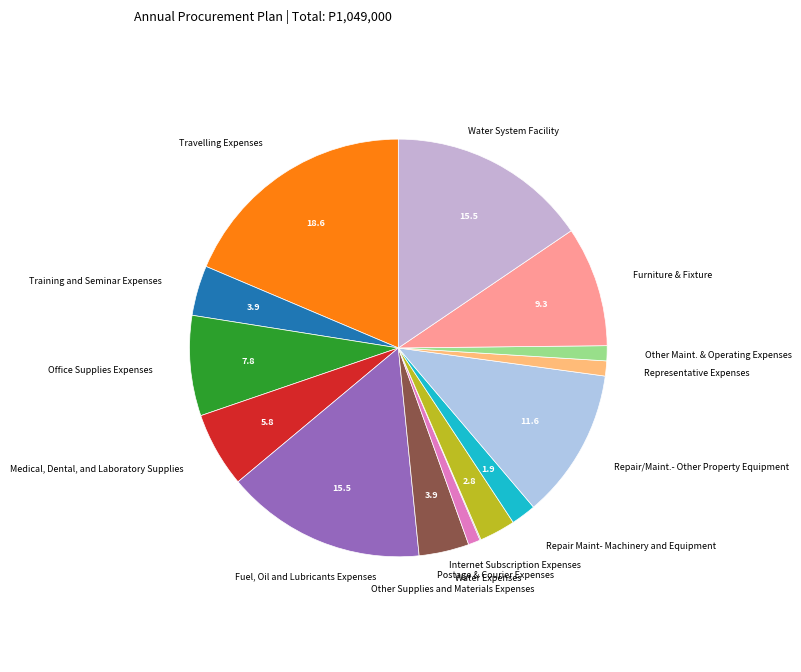

What is the largest slice in the pie chart?

Travelling Expenses